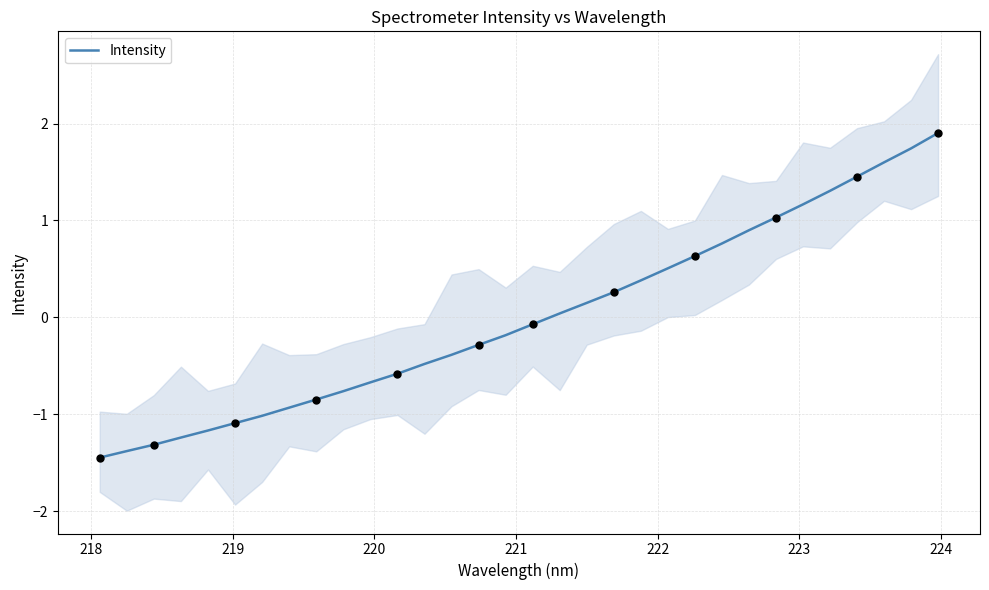

What is the maximum value for Intensity?

1.9